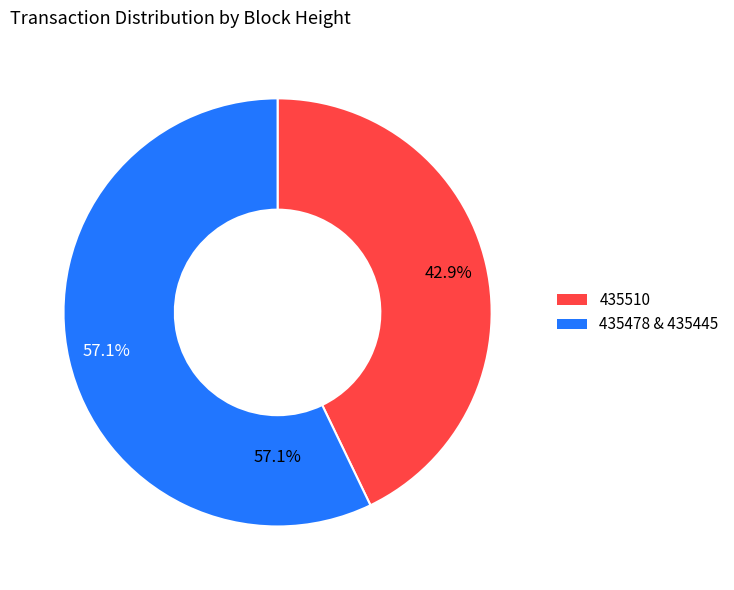

Which category has the biggest portion of the pie?

435445